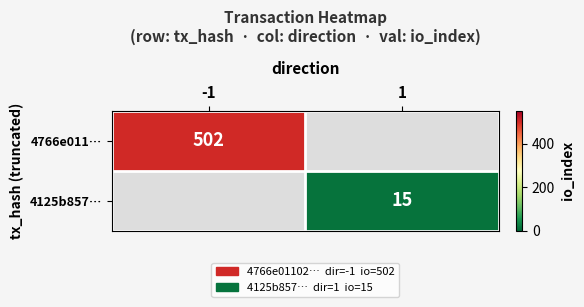

True or false: 4125b857… has a value of 15 at 1.

True